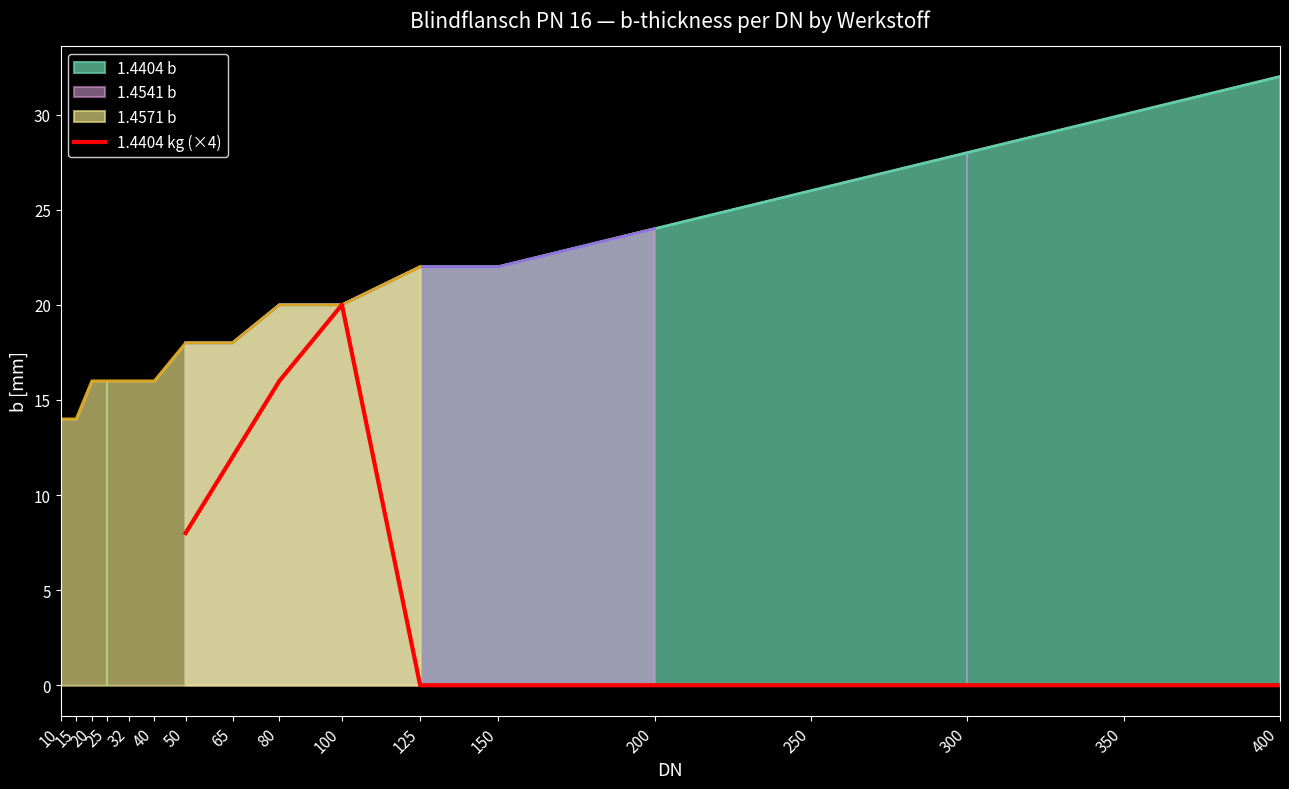

True or false: the data shows nan at 40.

False